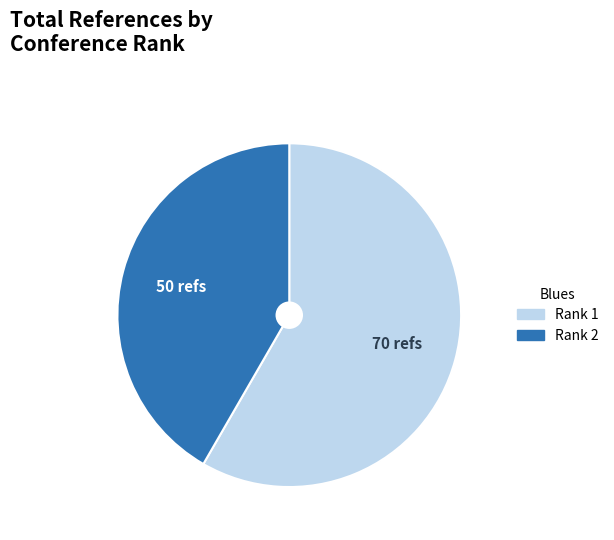

Which category has the biggest portion of the pie?

Rank 1